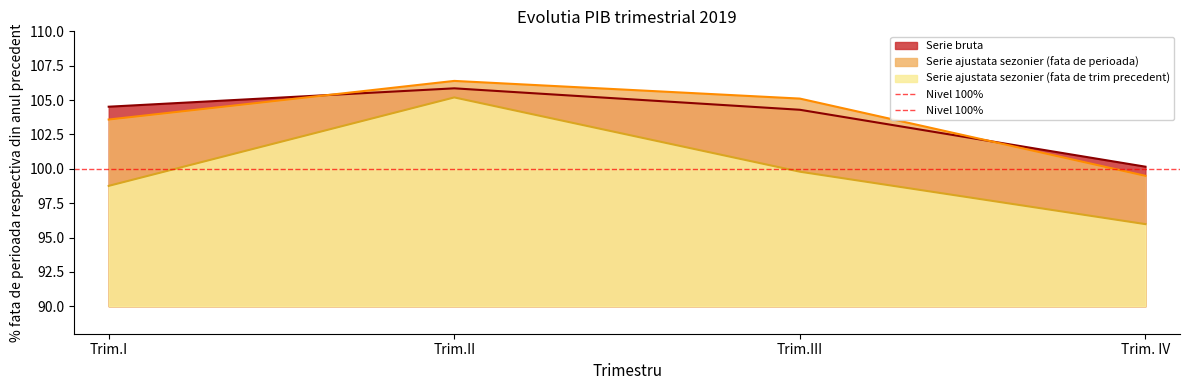

What is the difference between the Serie ajustata sezonier (fata de perioada) values at Trim.II and Trim. IV?

6.9